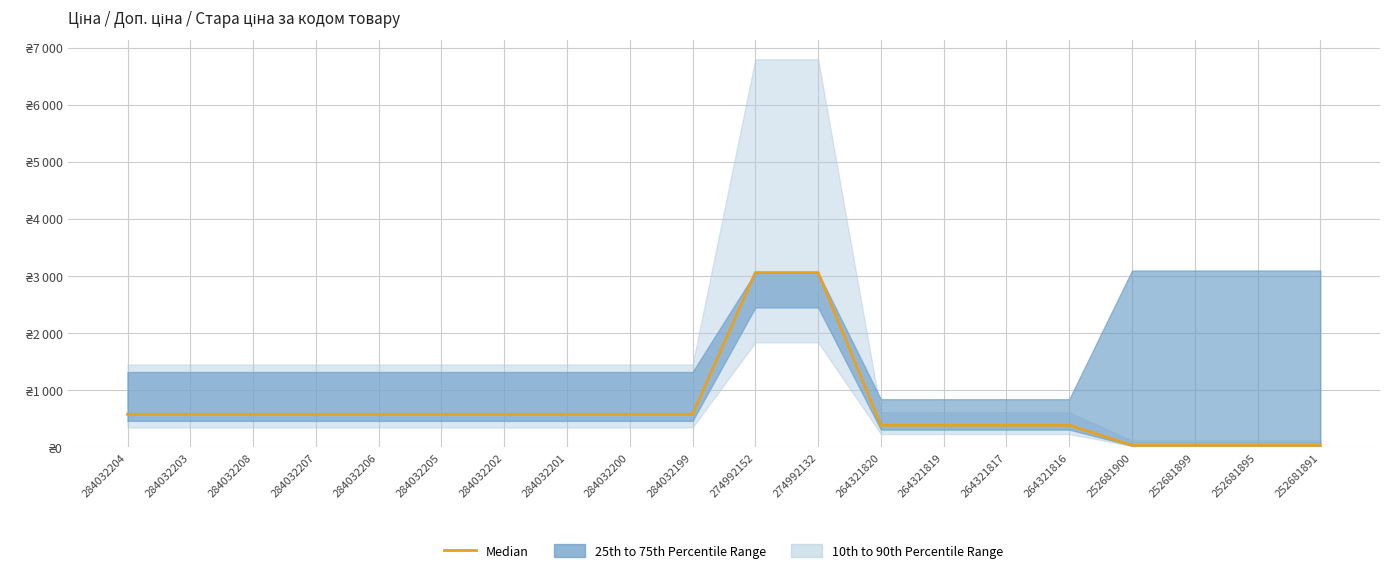

What is the smallest value displayed?

30.9